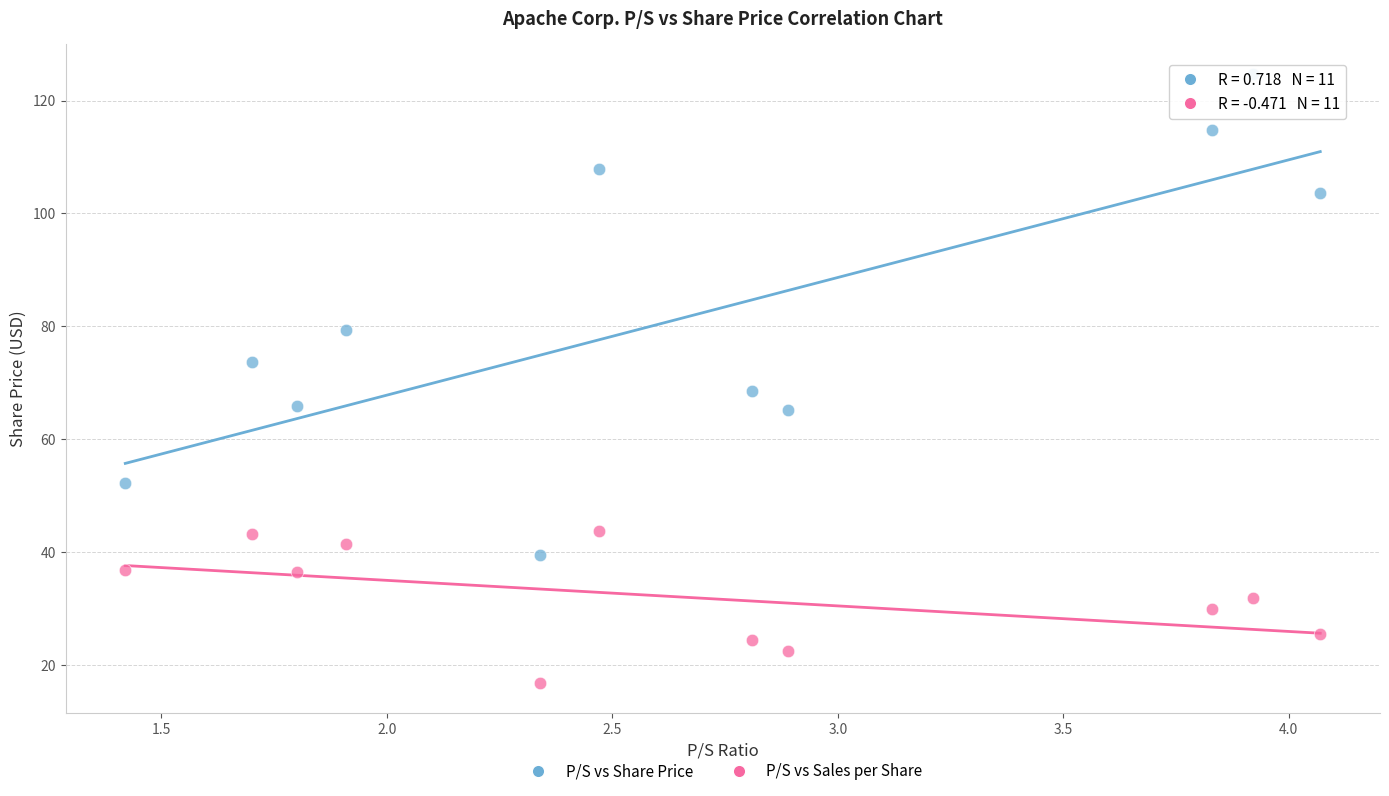

In the P/S vs Share Price series, what Y value is closest to 82?

79.3